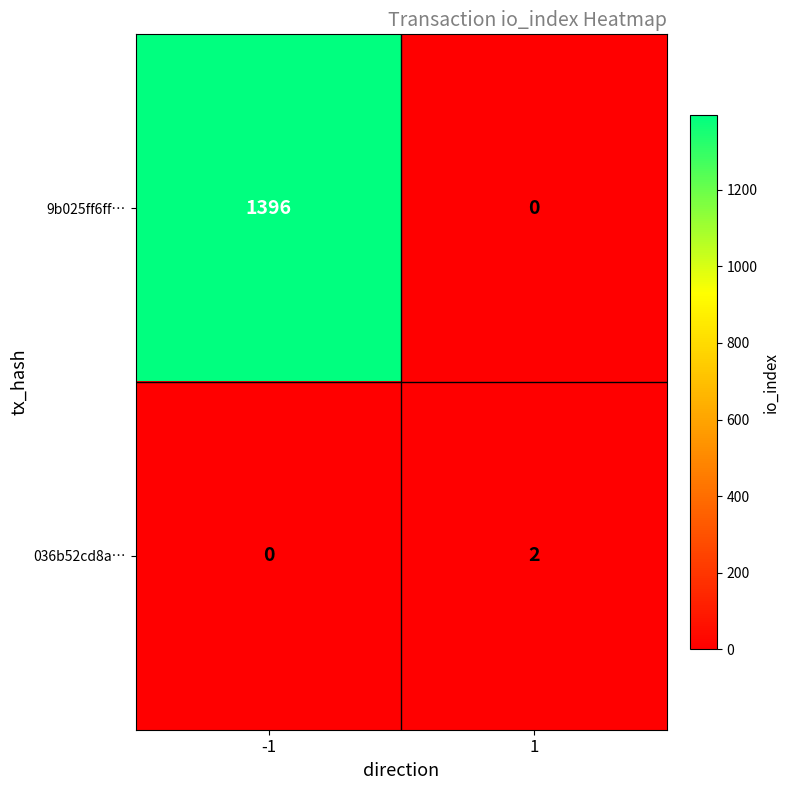

Reading left to right, transcribe all the data shown in this chart.

9b025ff6ff…: 1396	0
036b52cd8a…: 0	2